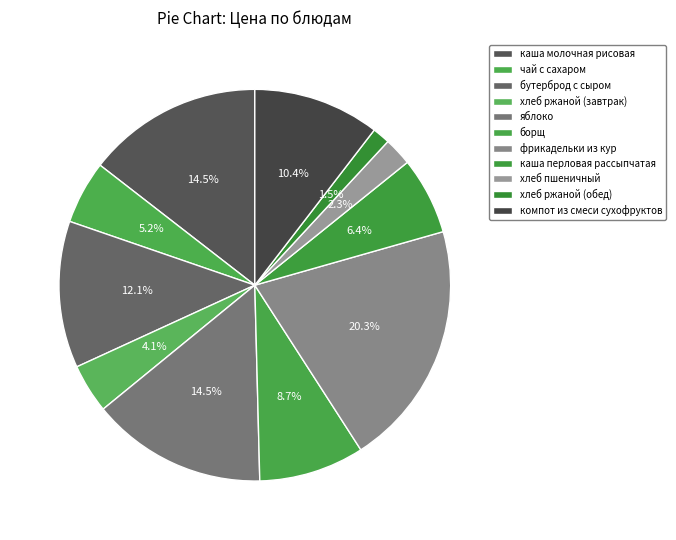

To the nearest percent, what is the combined percentage of хлеб ржаной (обед) and компот из смеси сухофруктов?

12%